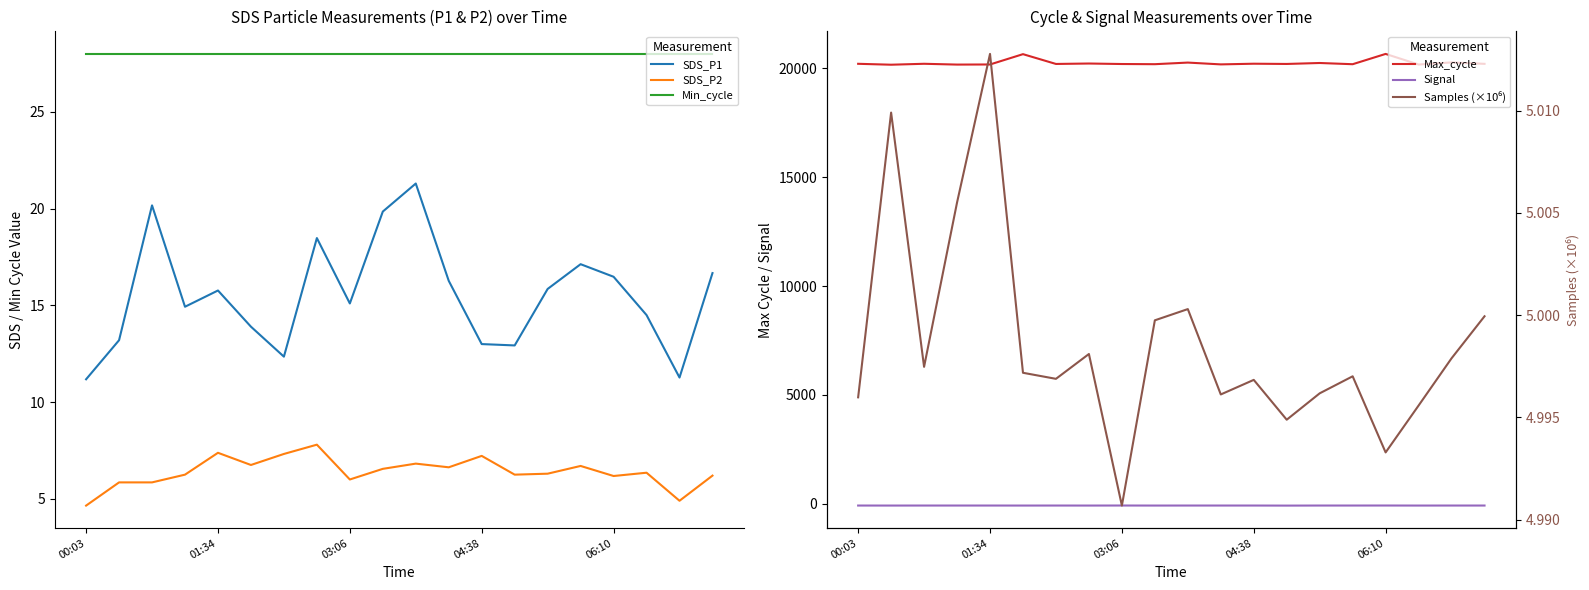

In Max_cycle, how many points are lower than both neighbors (excluding endpoints)?

8